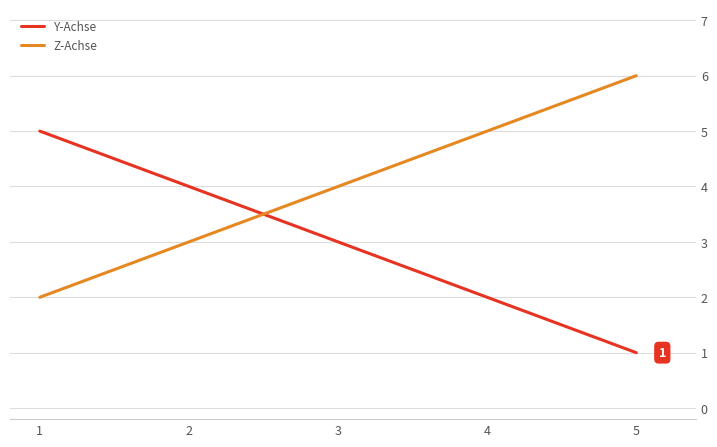

The Y-Achse series shows 3 at 3. True or false?

True